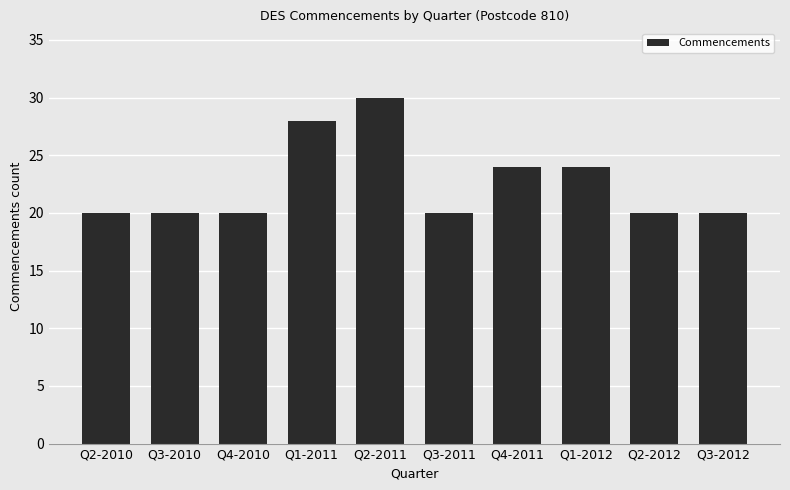

What is the label of the 4th bar from the left?

Q1-2011